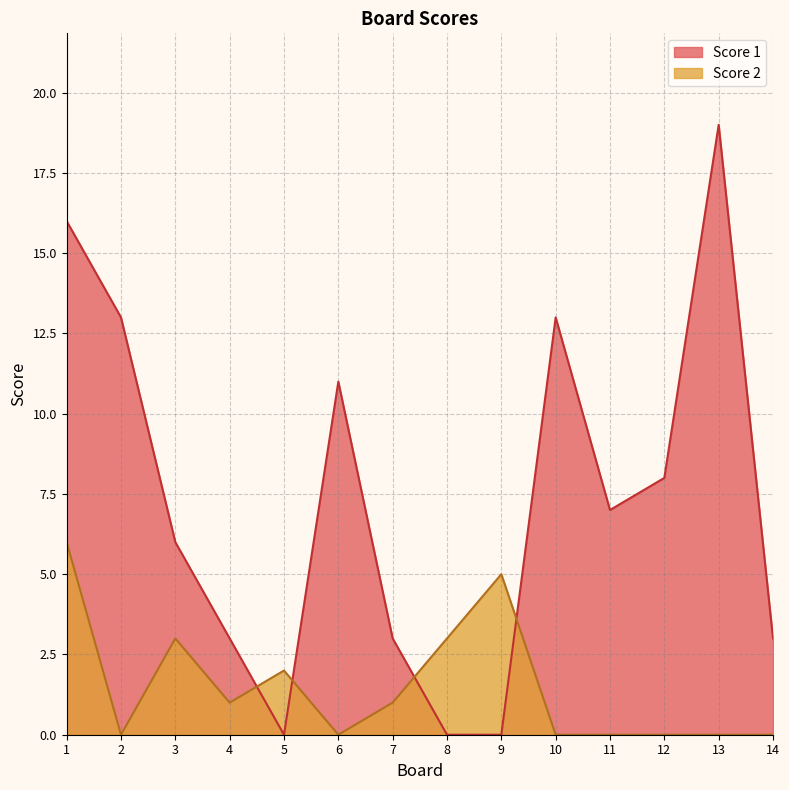

Does the chart have visible grid lines?

Yes